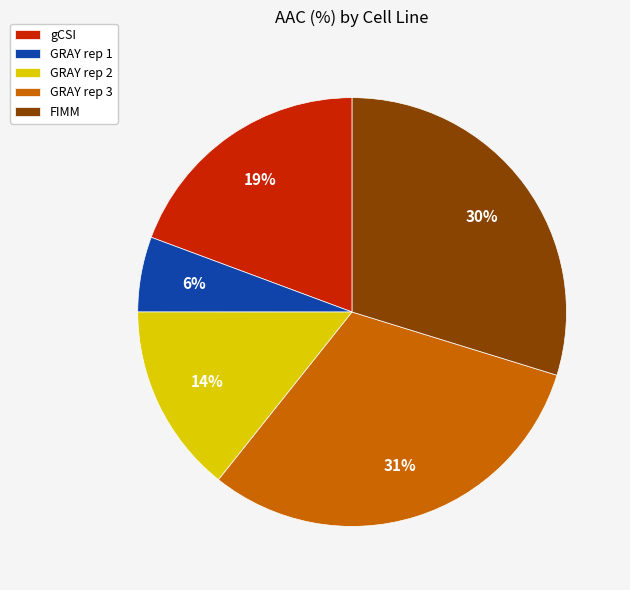

Between GRAY rep 1 and FIMM, which is larger?

FIMM